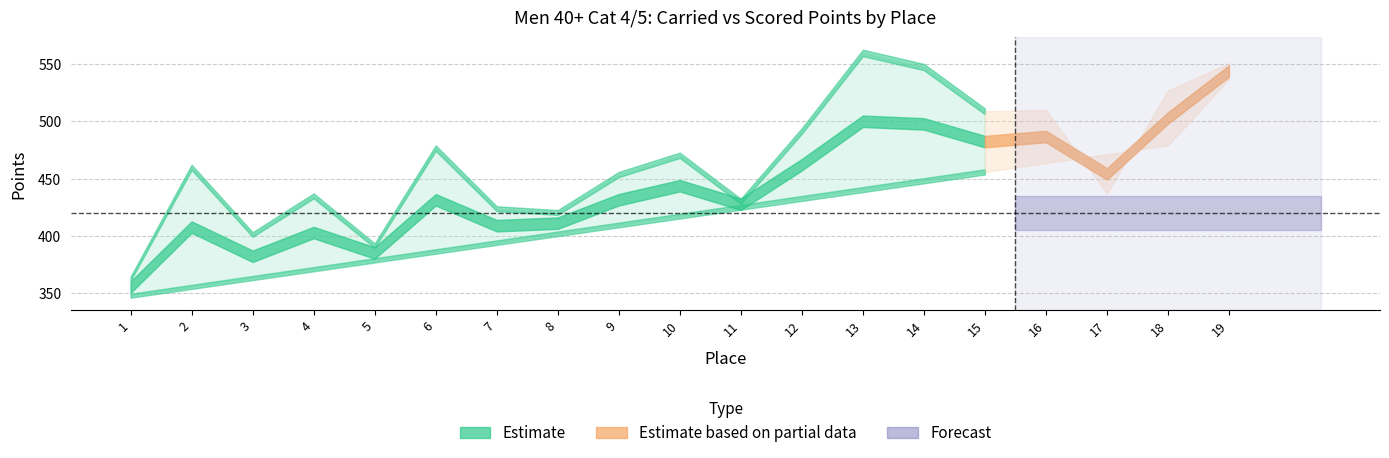

What is the value of the Scored Points point at the 18th from the left?

479.0